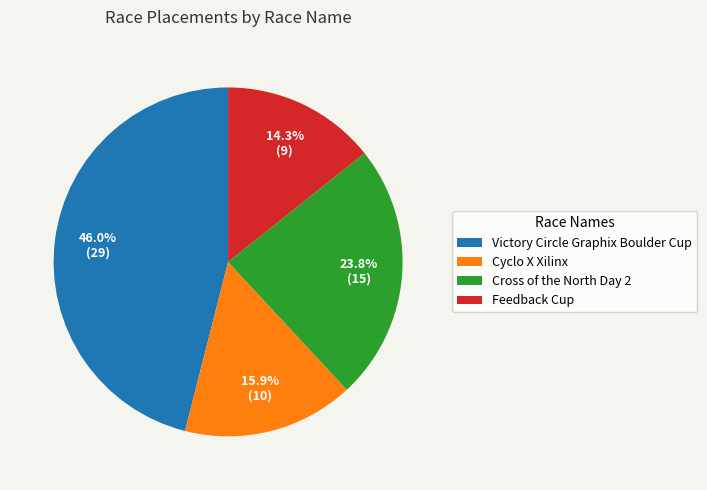

To the nearest percent, what is the difference between the largest and smallest slice percentages?

32%